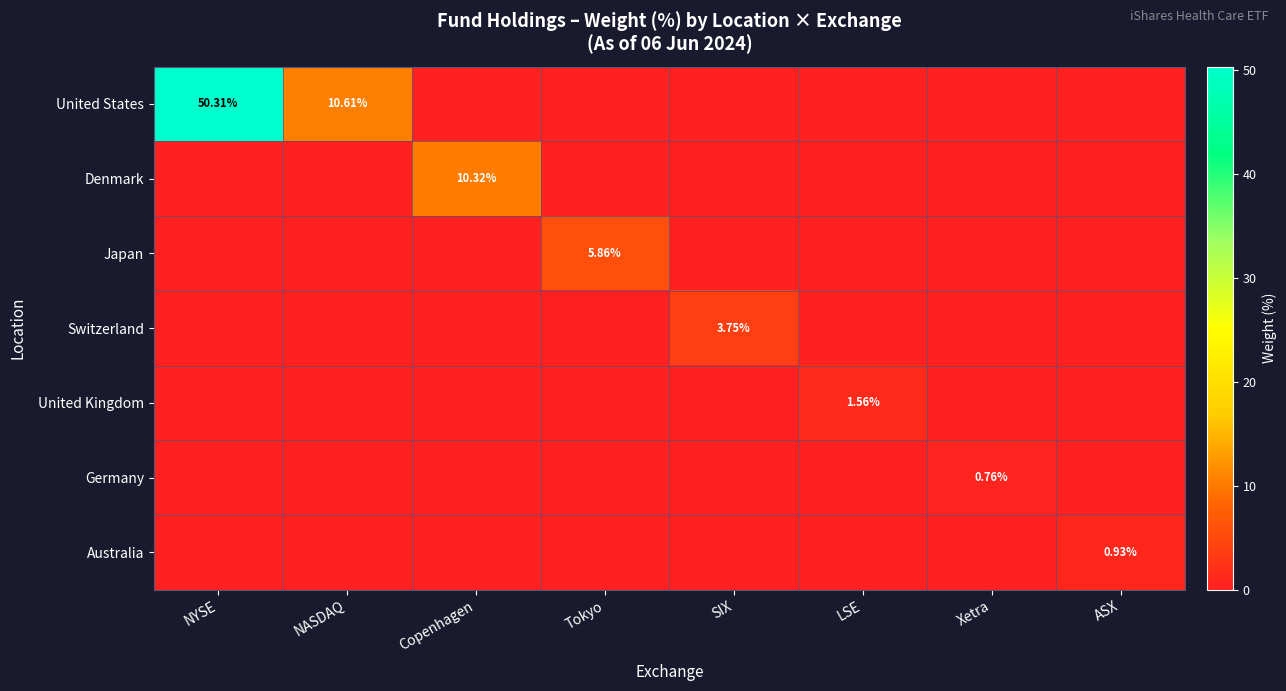

At which category is the sum across all series the highest?

NYSE